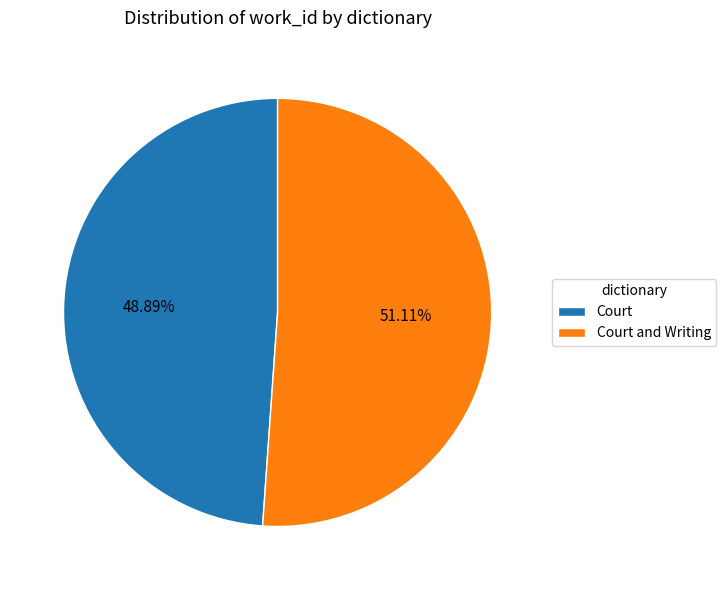

To the nearest percent, what is the difference between the largest and smallest slice percentages?

2%